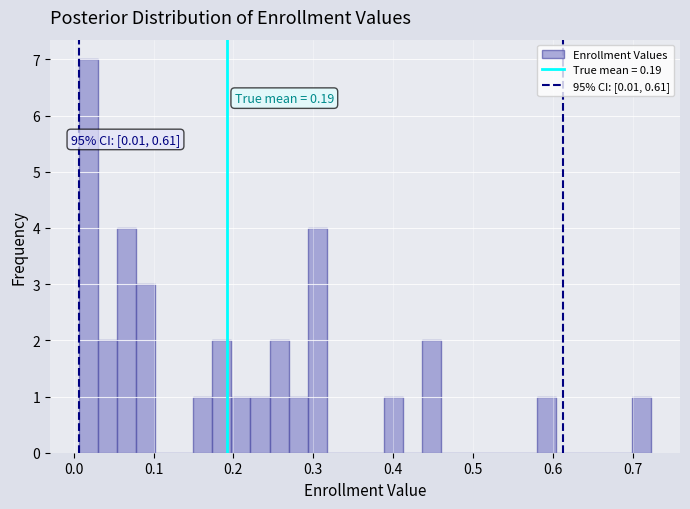

Read against the x-axis, roughly where is the centre of the tallest bar?

0.02